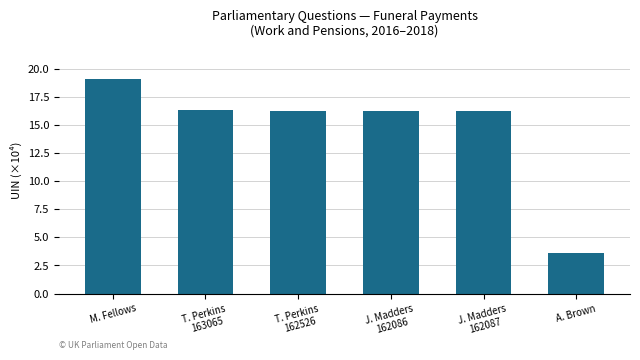

What is the difference between the maximum and minimum values?

15.4